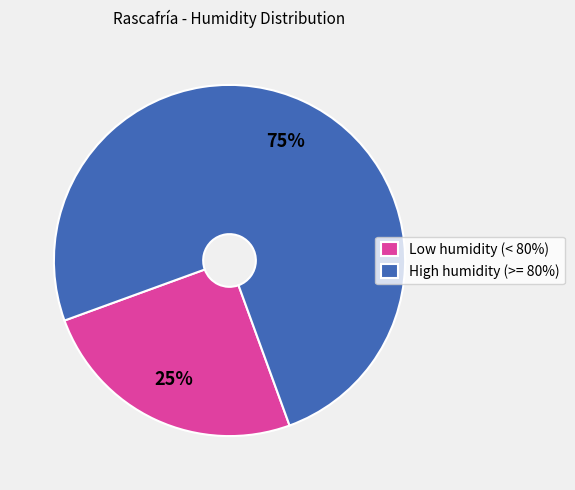

Which has a higher value, Low humidity (< 80%) or High humidity (>= 80%)?

High humidity (>= 80%)